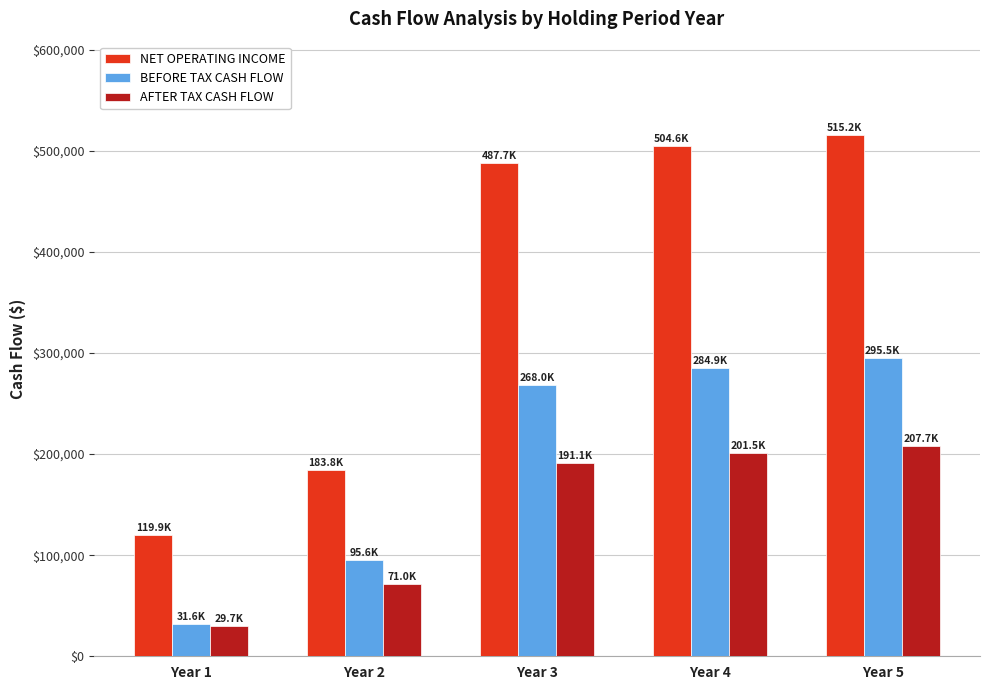

At which label is BEFORE TAX CASH FLOW closest to 163569?

Year 2